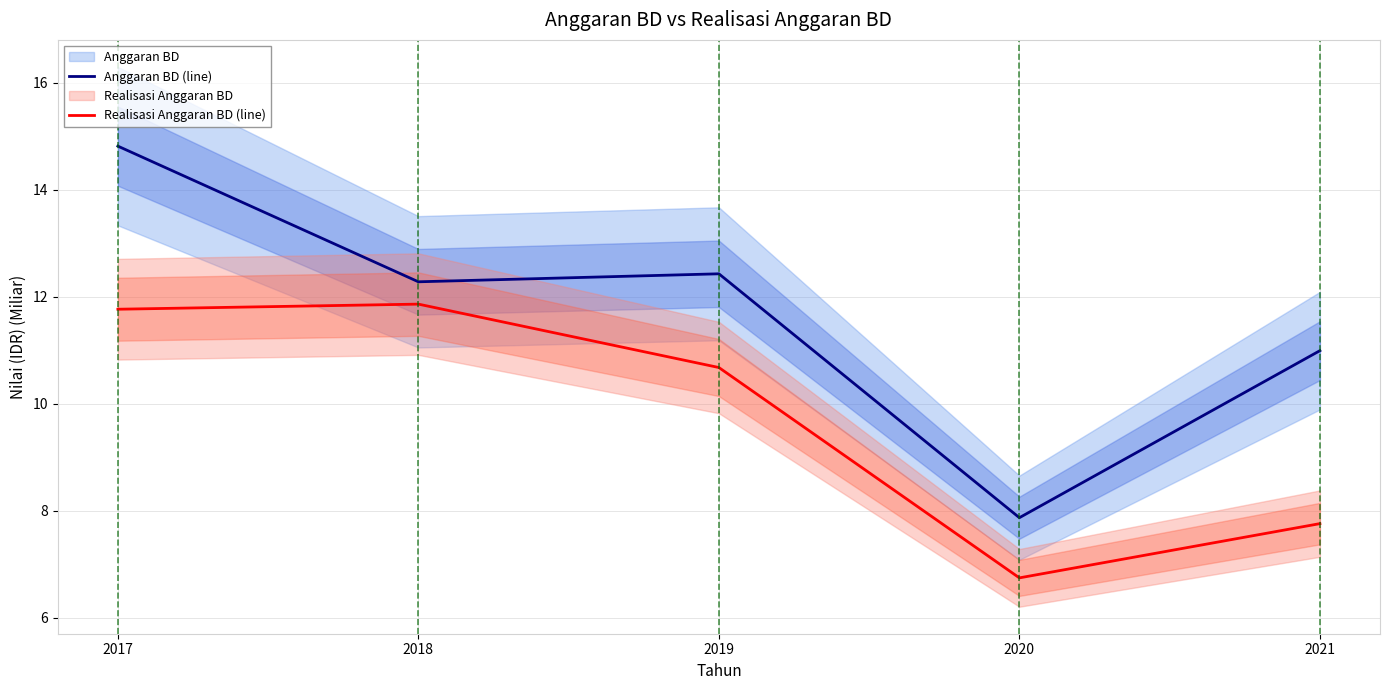

True or false: Anggaran BD (line) and Realisasi Anggaran BD (line) intersect in this chart.

False